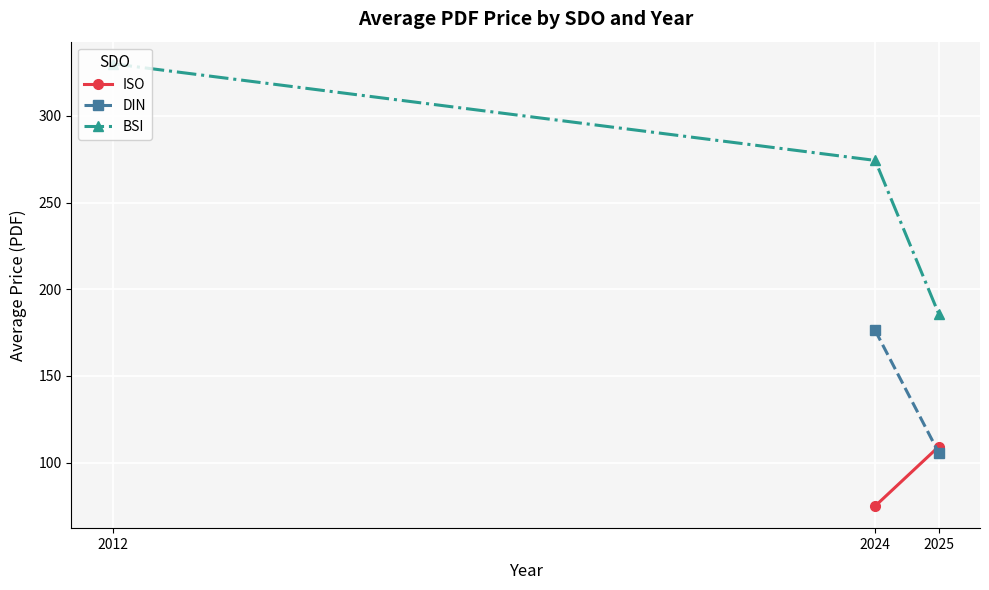

The BSI series shows 274.3 at 2024. True or false?

True